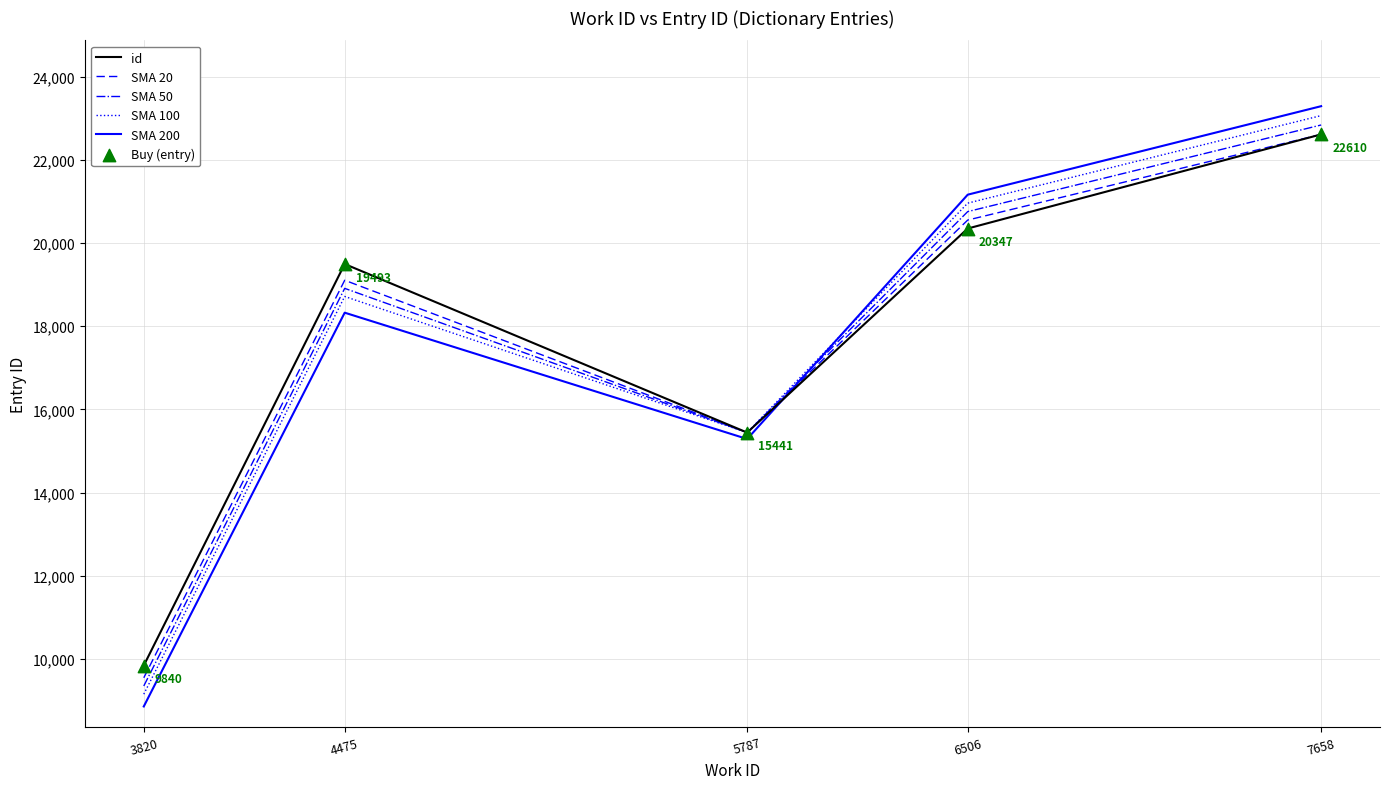

At which category is the sum across all series the highest?

7658